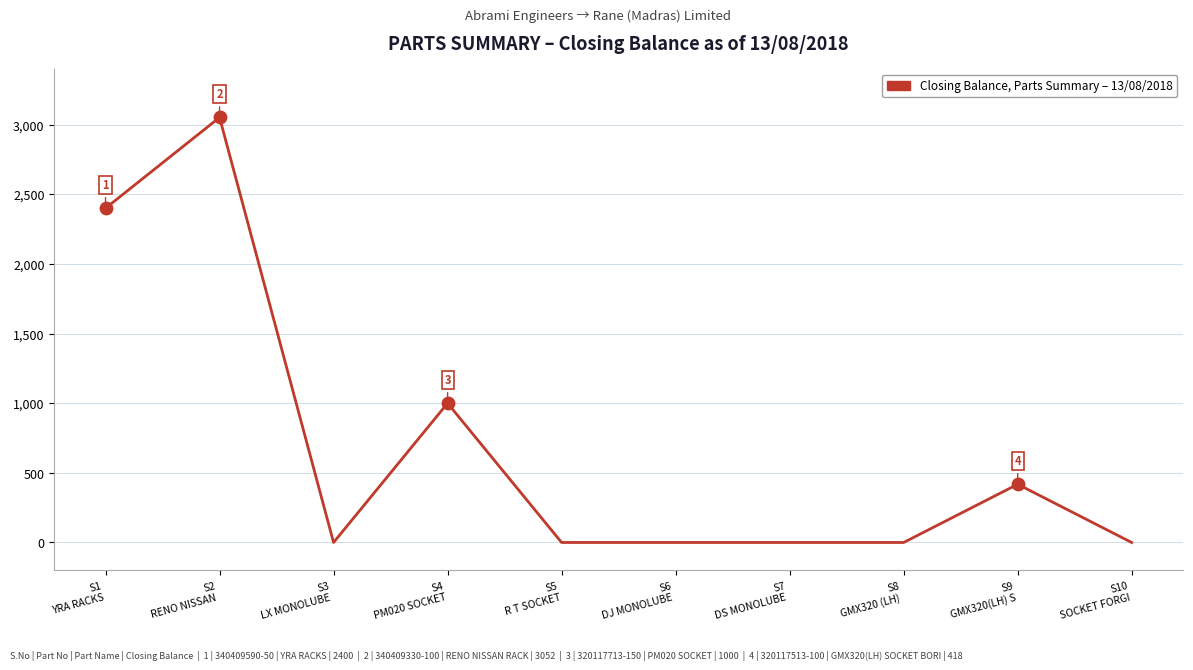

Between S5
R T SOCKET and S4
PM020 SOCKET, which is larger?

S4
PM020 SOCKET